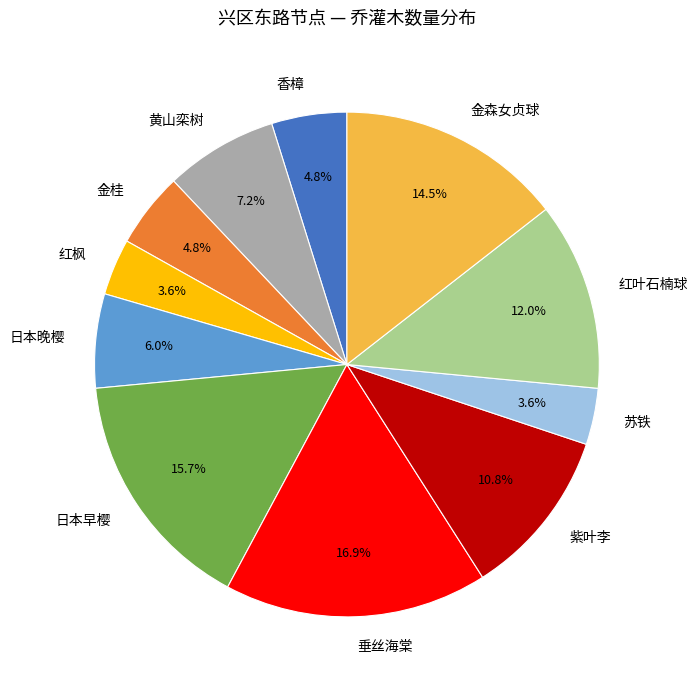

The 金桂 slice represents 5% of the pie. True or false?

True